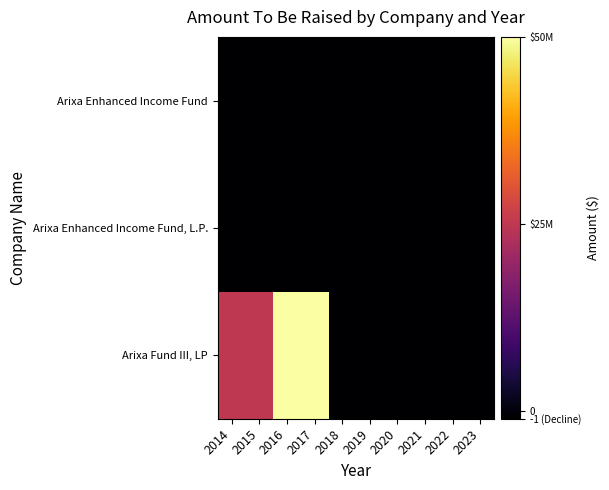

Reading right to left, extract all data points from this chart.

Arixa Fund III, LP: 2023=-1000000	2022=-1000000	2021=-1000000	2020=-1000000	2019=-1000000	2018=-1000000	2017=50000000	2016=50000000	2015=25000000	2014=25000000
Arixa Enhanced Income Fund, L.P.: 2023=-1000000	2022=-1000000	2021=-1000000	2020=-1000000	2019=-1000000	2018=-1000000	2017=-1000000	2016=-1000000	2015=-1000000	2014=-1000000
Arixa Enhanced Income Fund: 2023=-1000000	2022=-1000000	2021=-1000000	2020=-1000000	2019=-1000000	2018=-1000000	2017=-1000000	2016=-1000000	2015=-1000000	2014=-1000000